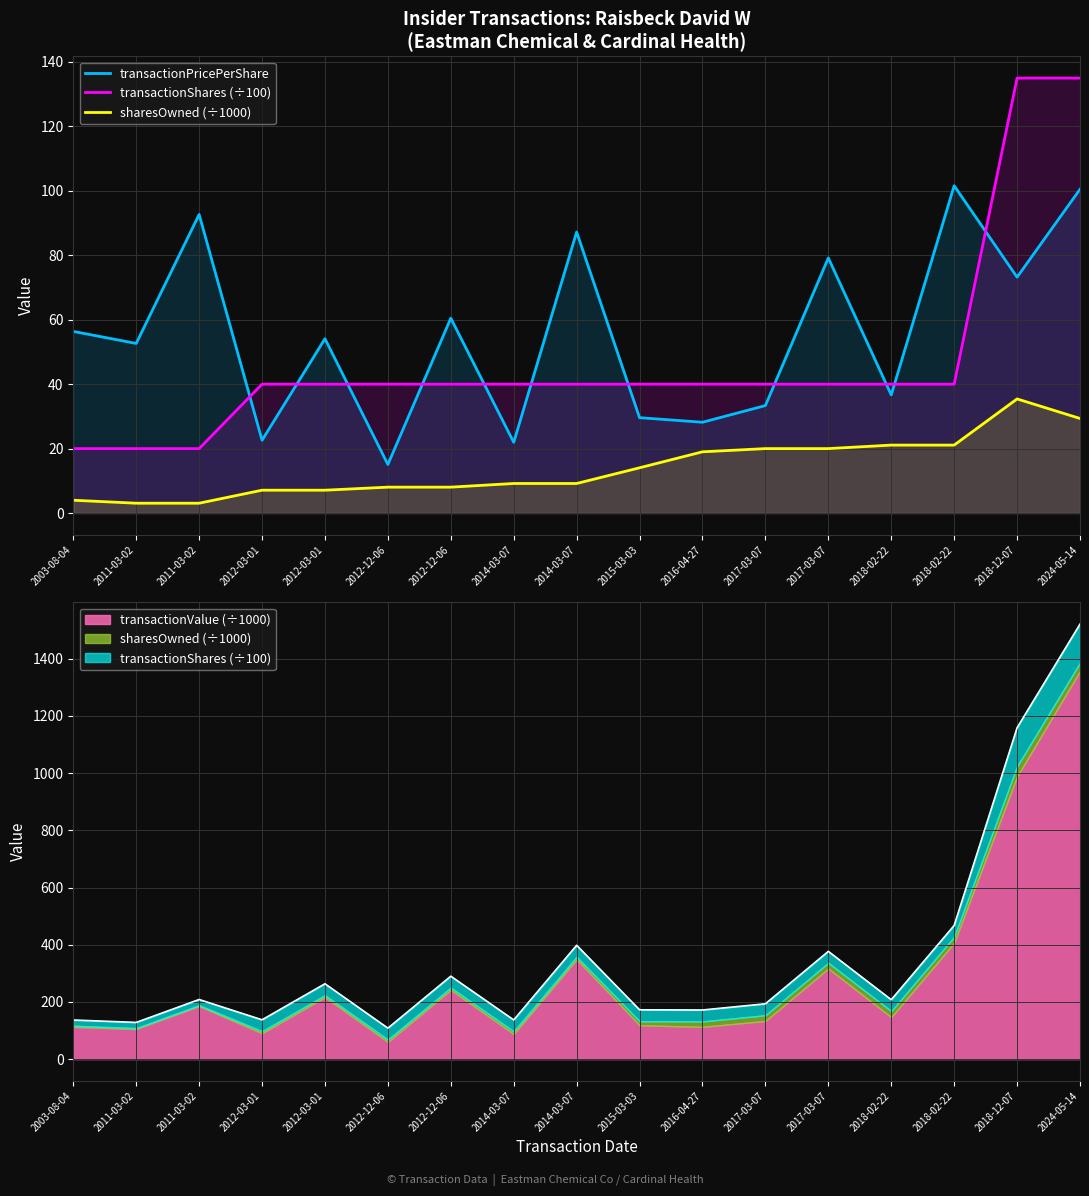

How many times do transactionPricePerShare and transactionShares (÷100) cross each other?

11